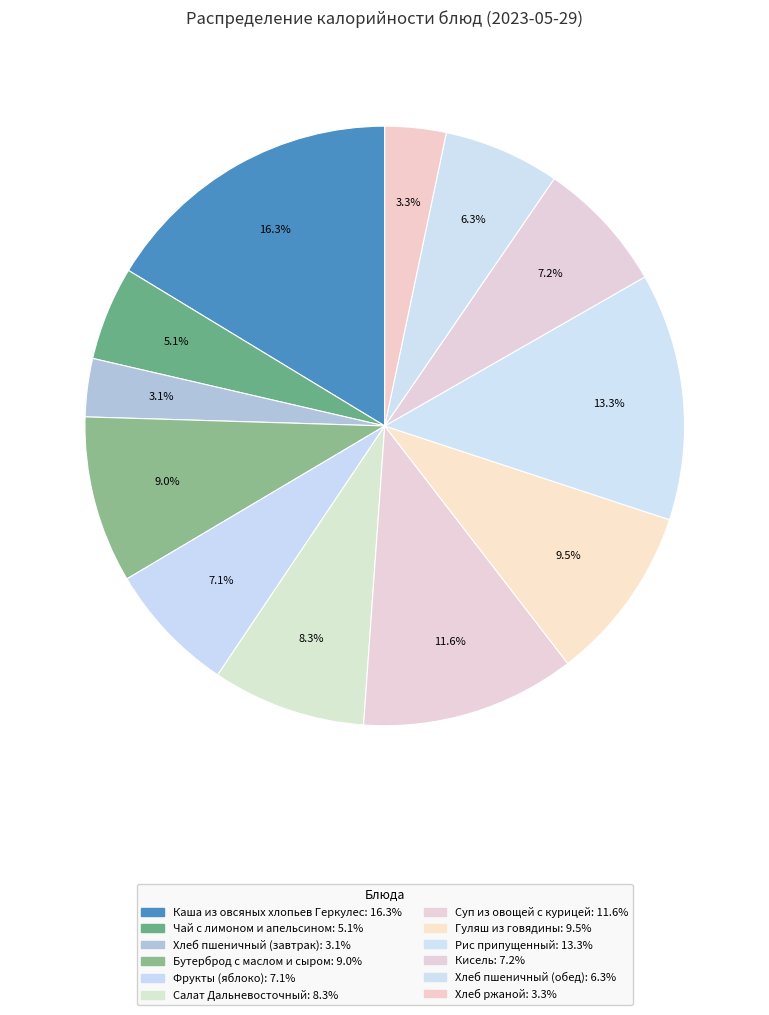

To the nearest percent, what is the average slice percentage?

8%